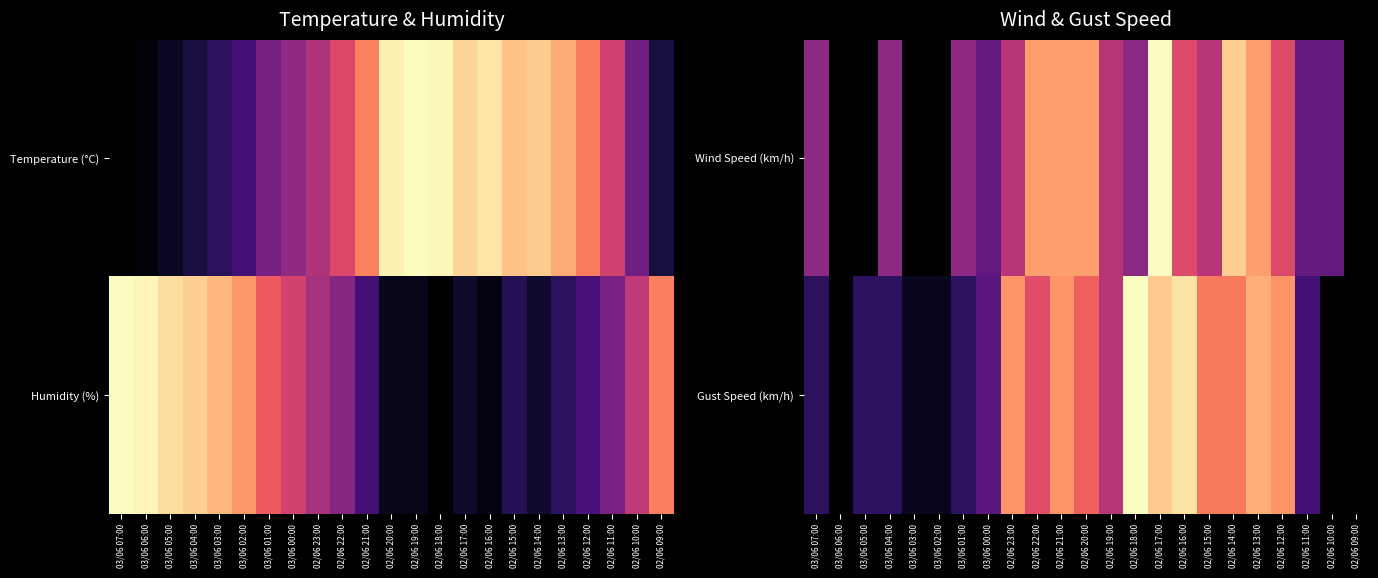

What is the greatest value displayed?

1.0